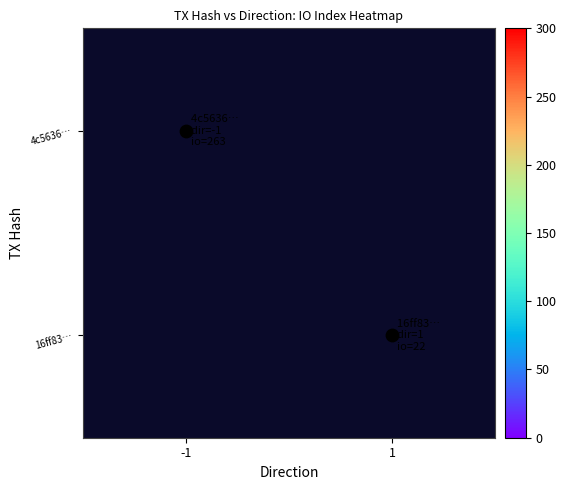

The value of 4c5636… at -1 is 428.5. True or false?

False